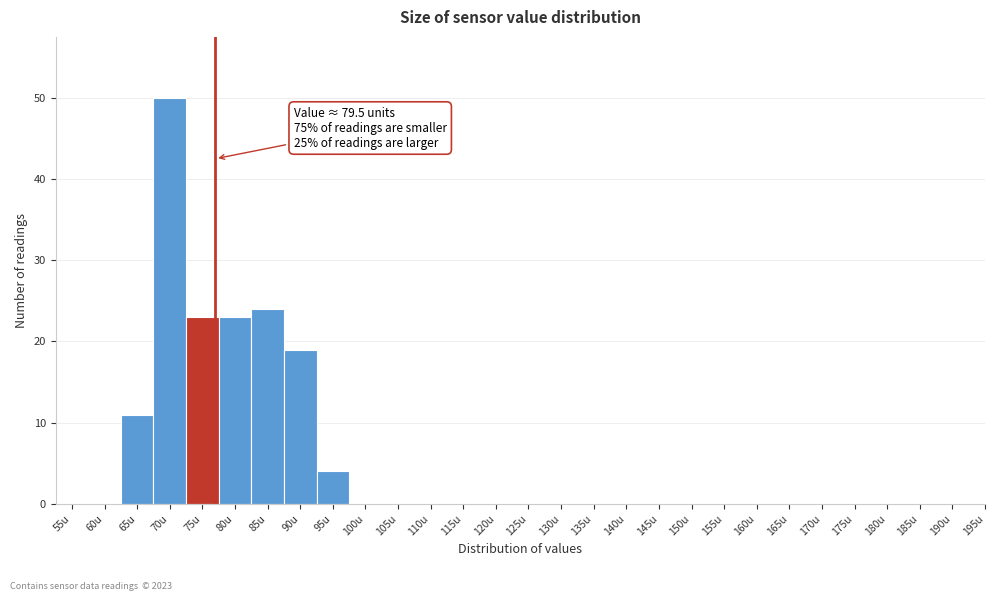

Reading right to left, what are all the values shown in this chart?

195u=0	190u=0	185u=0	180u=0	175u=0	170u=0	165u=0	160u=0	155u=0	150u=0	145u=0	140u=0	135u=0	130u=0	125u=0	120u=0	115u=0	110u=0	105u=0	100u=0	95u=4	90u=19	85u=24	80u=23	75u=23	70u=50	65u=11	60u=0	55u=0